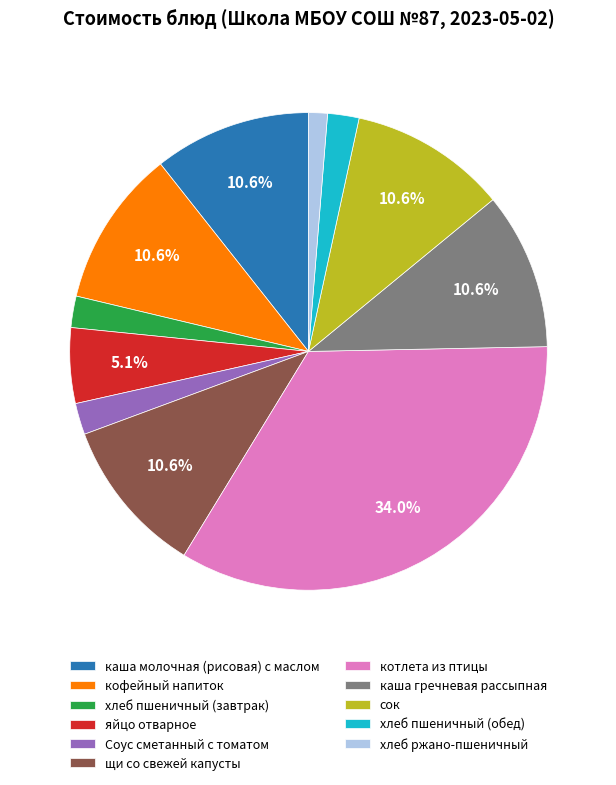

Which slice is the largest?

котлета из птицы